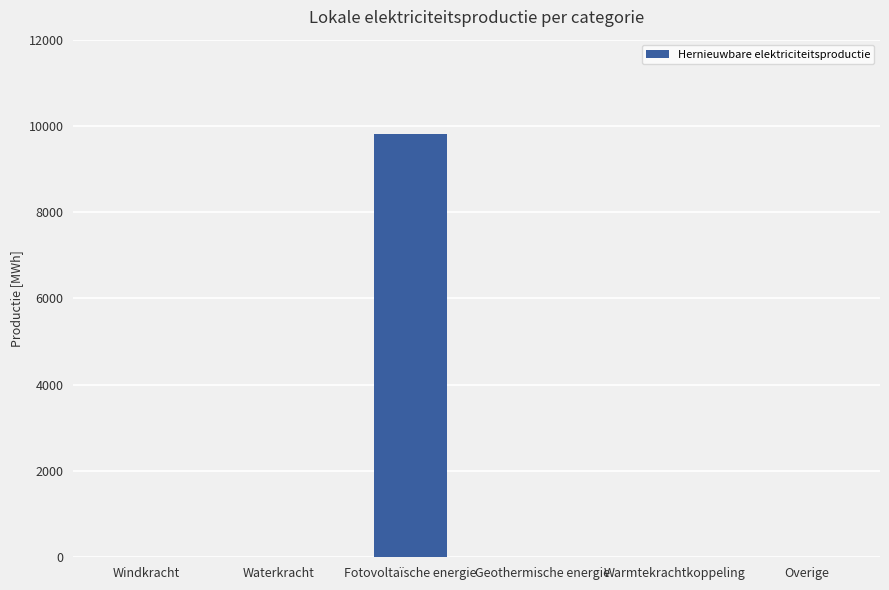

Reading left to right, extract all data points from this chart.

Windkracht=0.0	Waterkracht=0.0	Fotovoltaïsche energie=9819.6	Geothermische energie=0.0	Warmtekrachtkoppeling=0.0	Overige=0.0